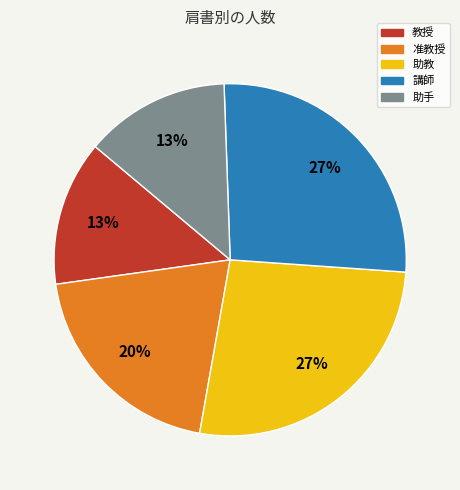

Between 教授 and 助教, which is larger?

助教